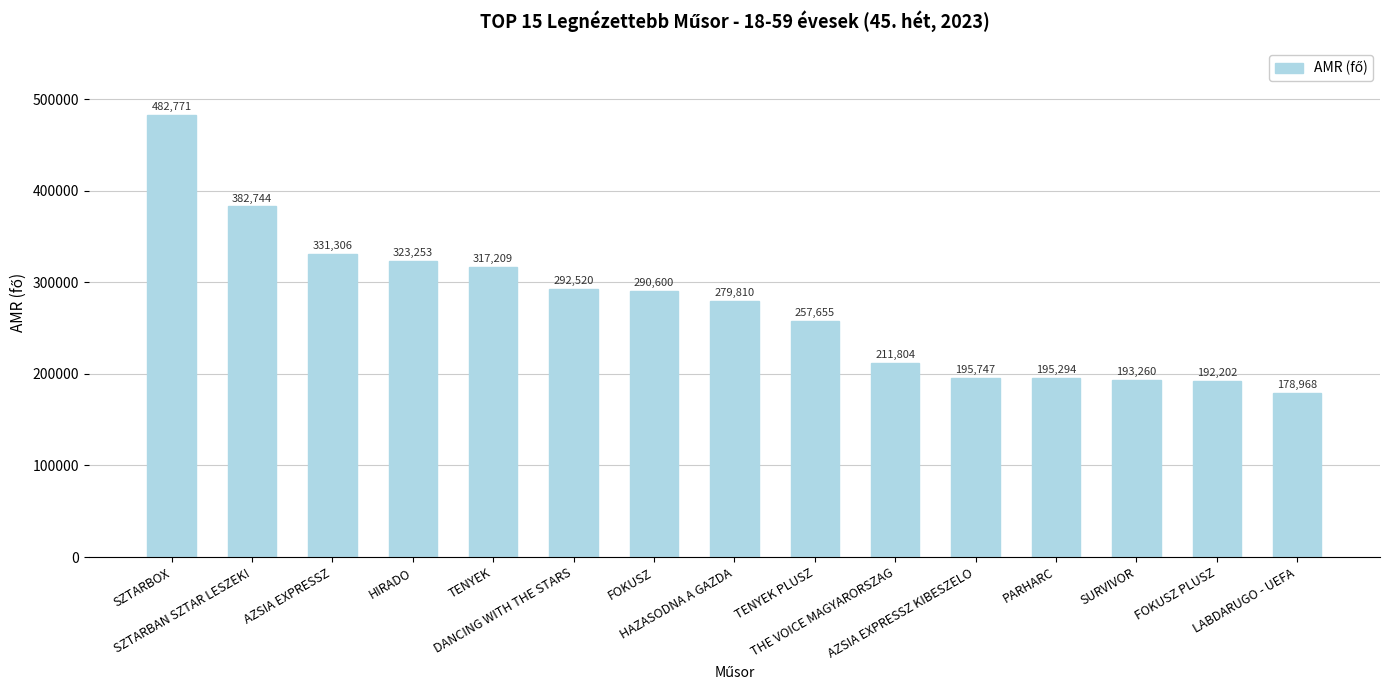

Does the chart contain stacked bars?

No